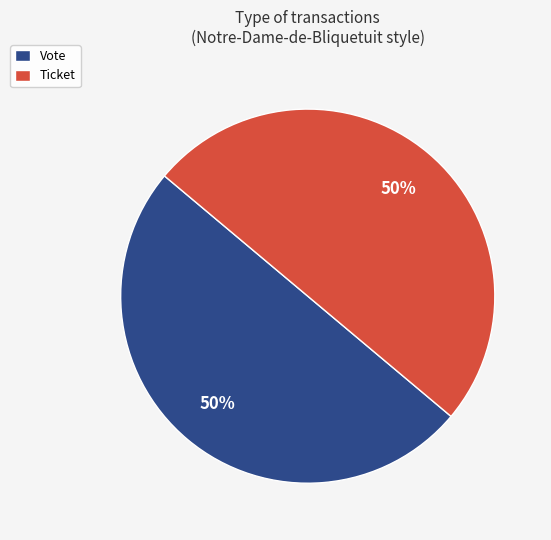

To the nearest percent, what is the combined percentage of Vote and Ticket?

100%